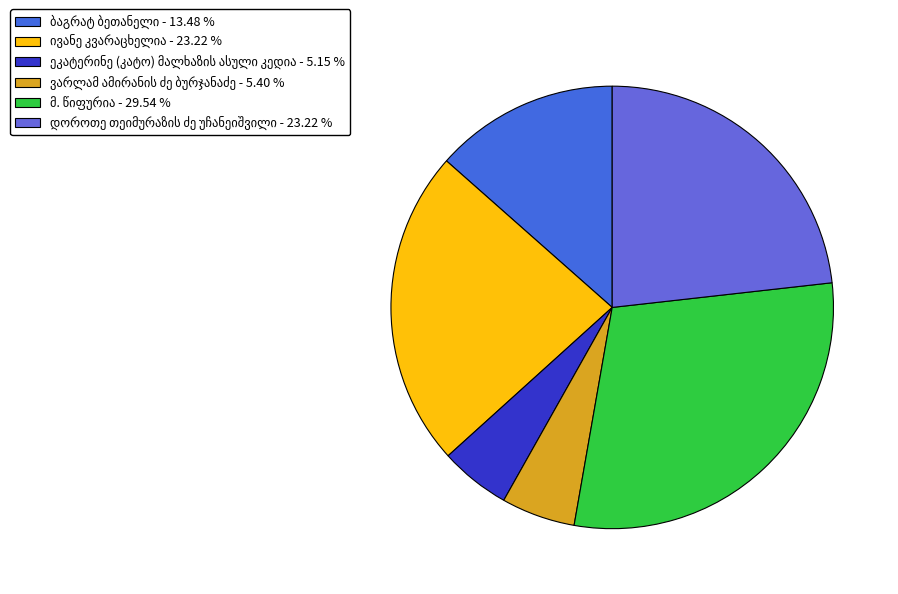

To the nearest percent, what percentage of the pie is ივანე კვარაცხელია?

23%